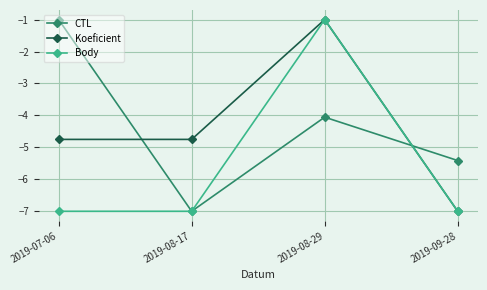

What is the label of the 3rd point from the right?

2019-08-17